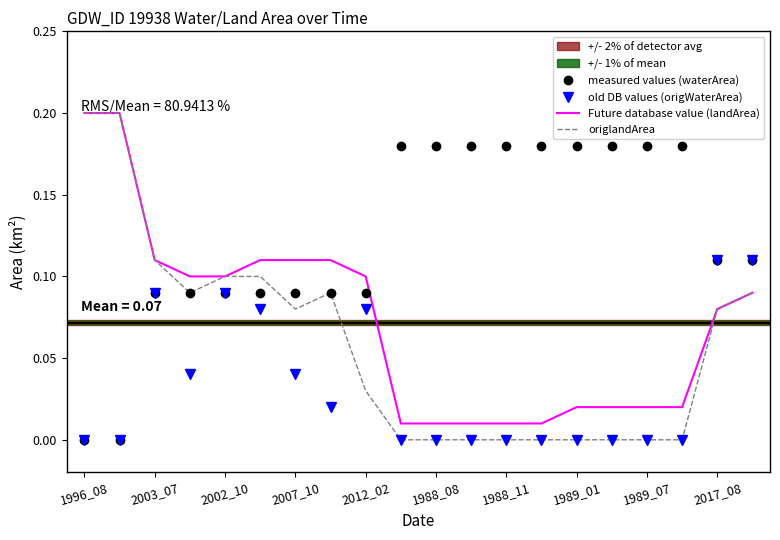

Which series has the largest total across all categories?

measured values (waterArea)